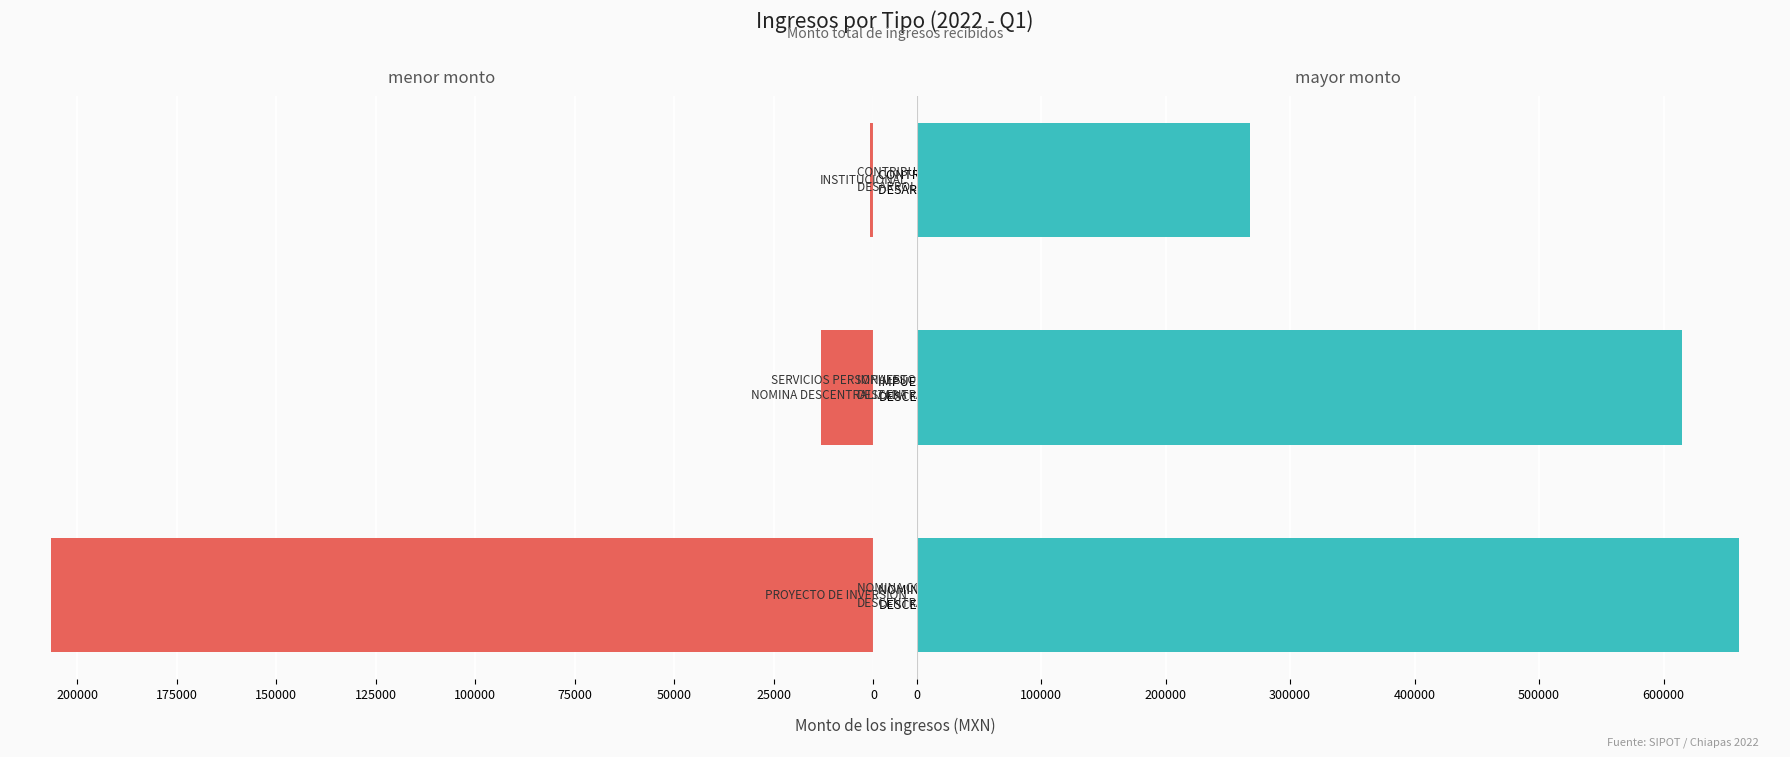

The Monto menor series shows 1288.3 at CONTRIBUCION PARA EL DESARROLLO ECONOMICO. True or false?

False